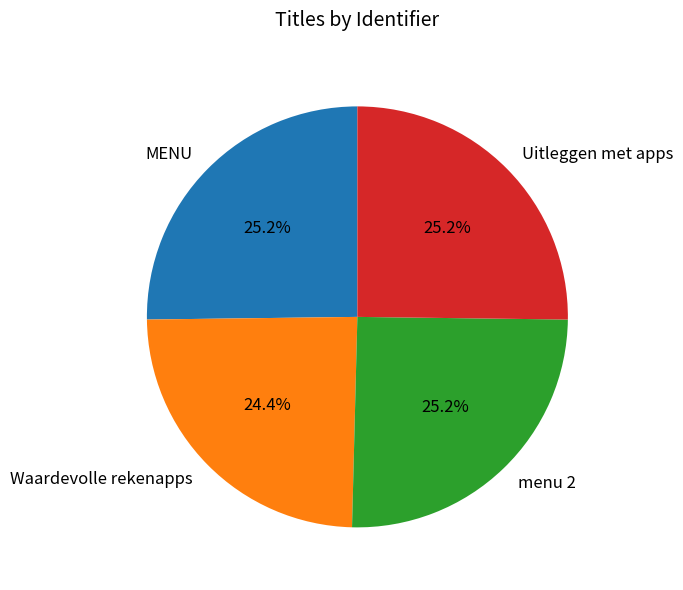

To the nearest percent, what is the difference between the largest and smallest slice percentages?

1%